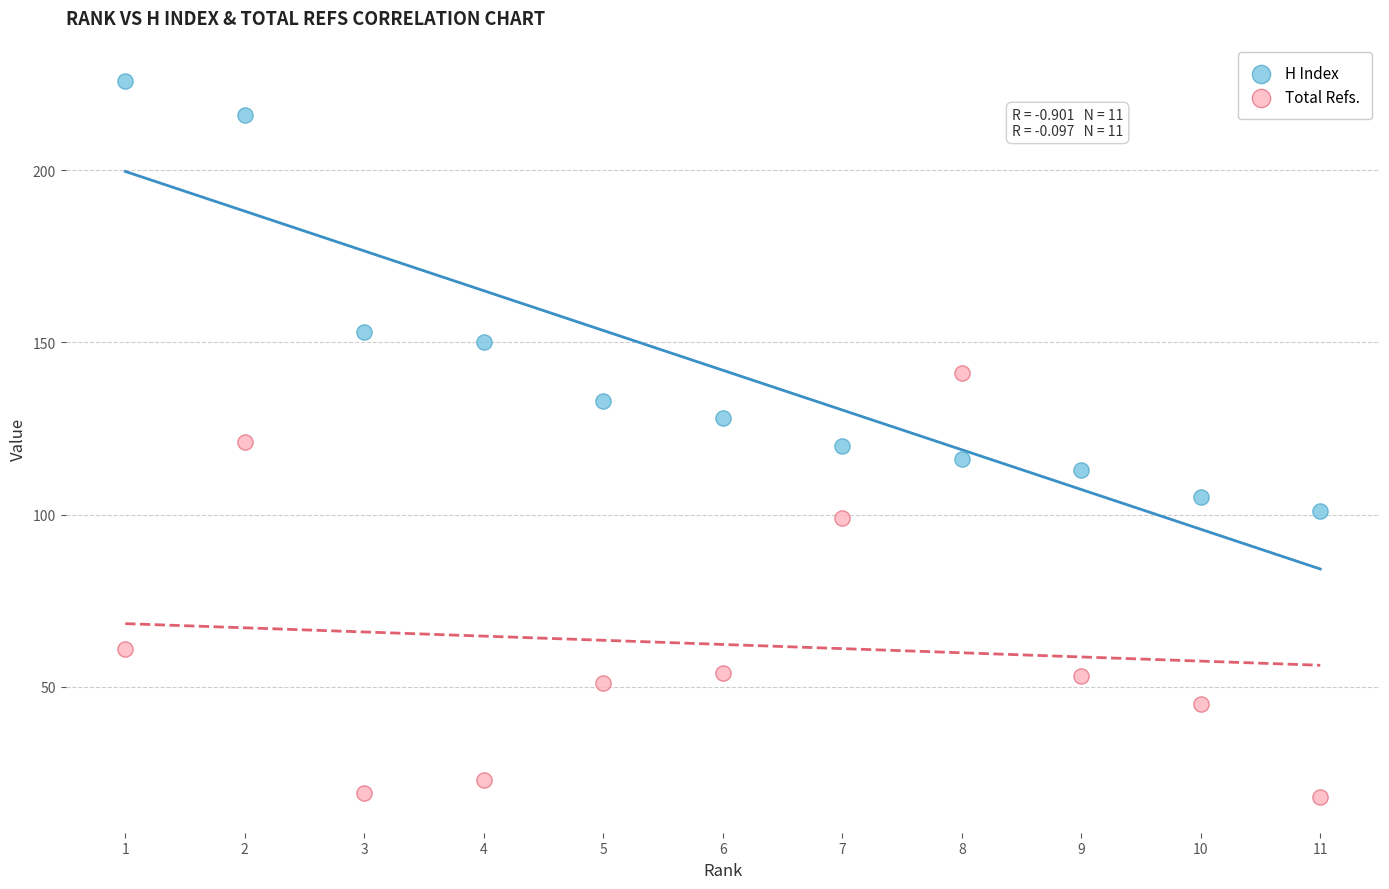

Which series contains the highest Y value?

H Index